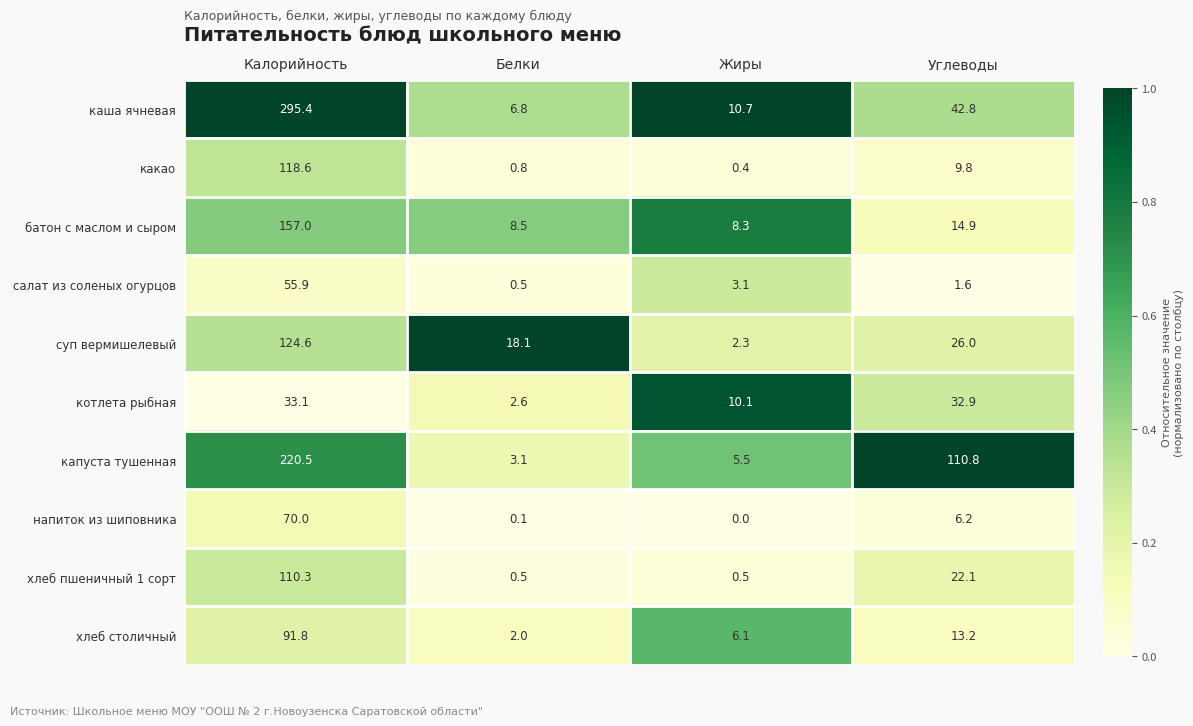

At which category does the chart reach its minimum across all series?

Жиры